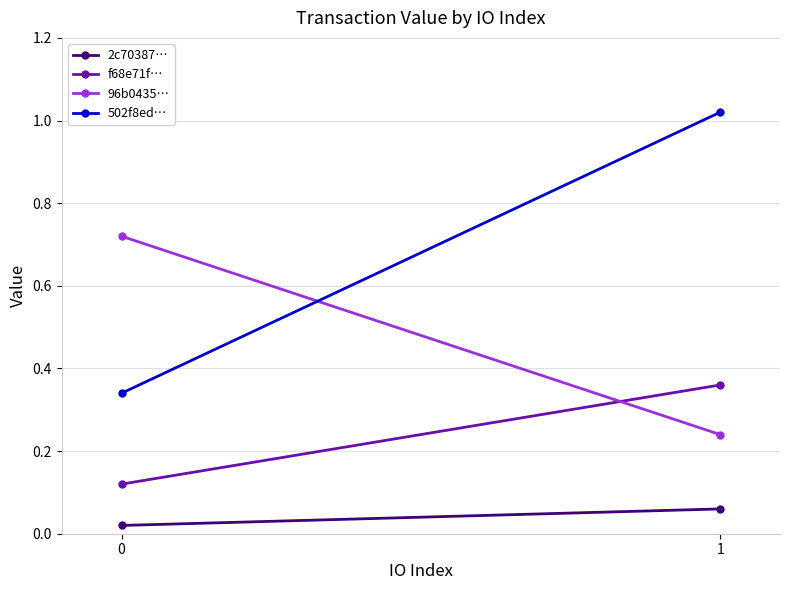

Reading left to right, what are all the values shown in this chart?

2c70387…: 0=0.0	1=0.1
f68e71f…: 0=0.1	1=0.4
96b0435…: 0=0.7	1=0.2
502f8ed…: 0=0.3	1=1.0